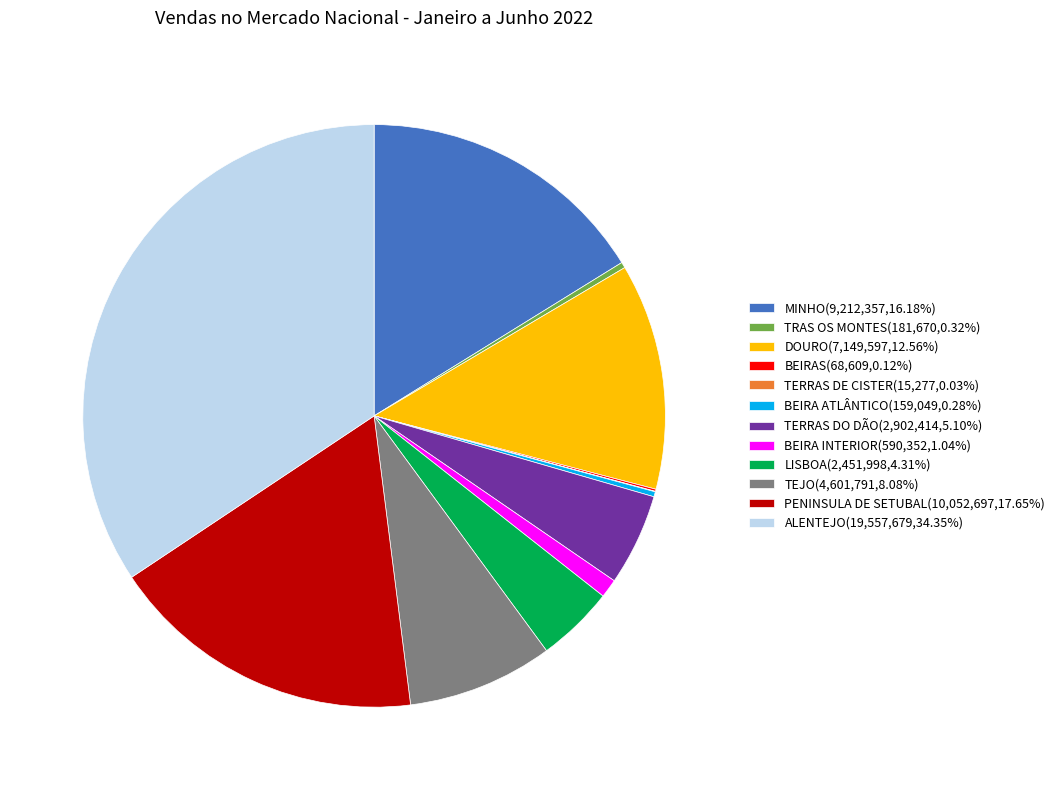

Does TRAS OS MONTES(181,670,0.32%) represent more than half of the total?

No